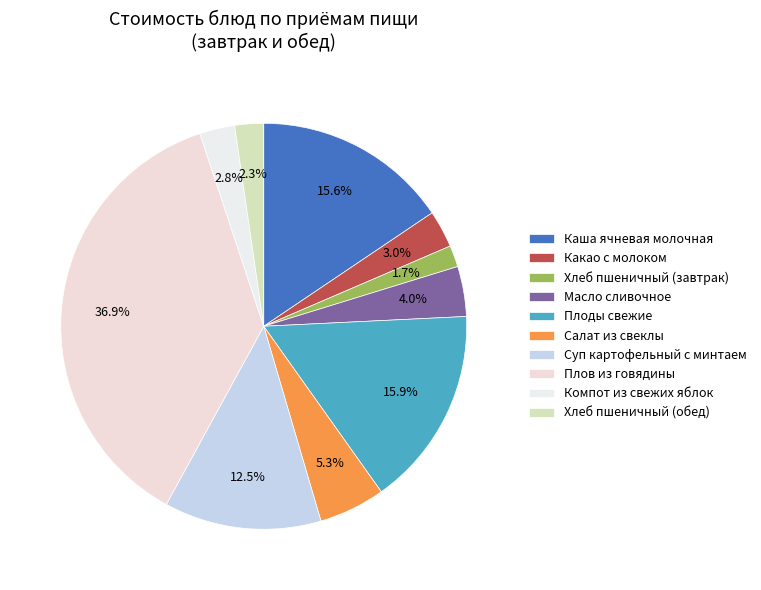

Rank the categories by value from highest to lowest.

Плов из говядины, Плоды свежие, Каша ячневая молочная, Суп картофельный с минтаем, Салат из свеклы, Масло сливочное, Какао с молоком, Компот из свежих яблок, Хлеб пшеничный (обед), Хлеб пшеничный (завтрак)